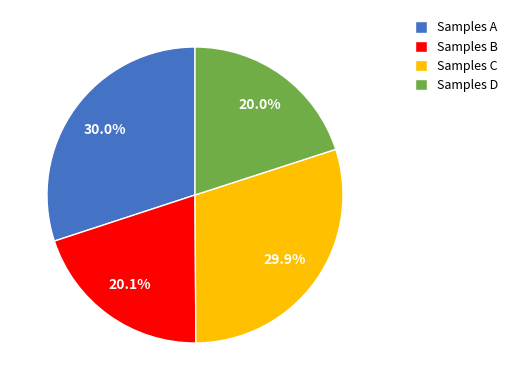

Count the number of slices in the pie.

4